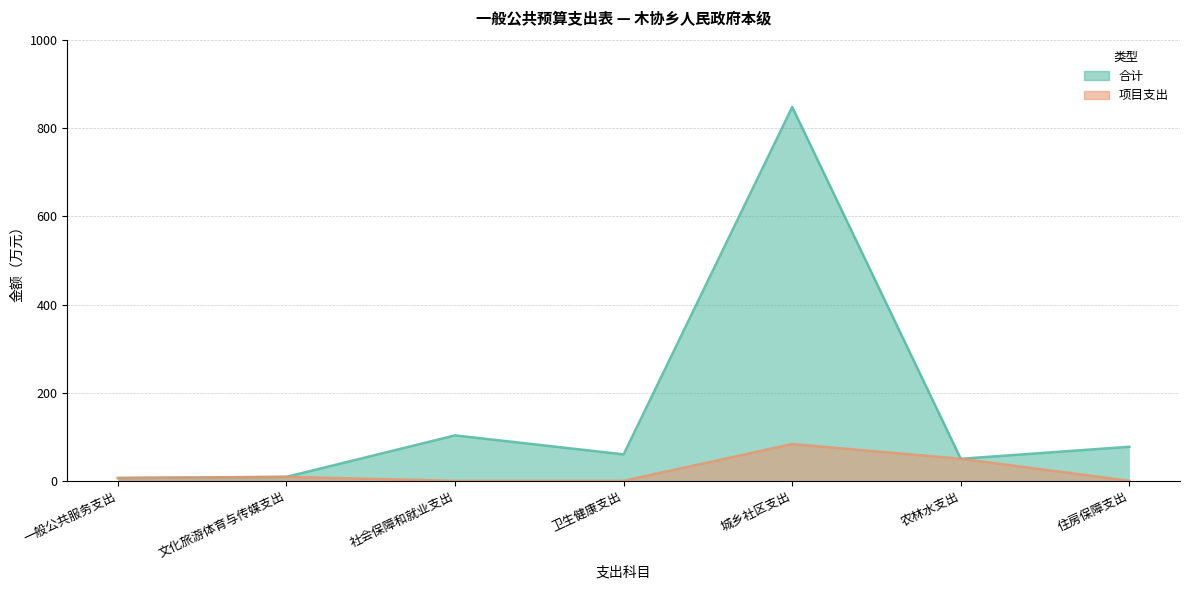

Reading left to right, extract all data points from this chart.

合计: 6.4	9.0	103.2	60.0	848.4	50.0	77.4
项目支出: 6.4	9.0	0.0	0.0	83.5	50.0	0.0